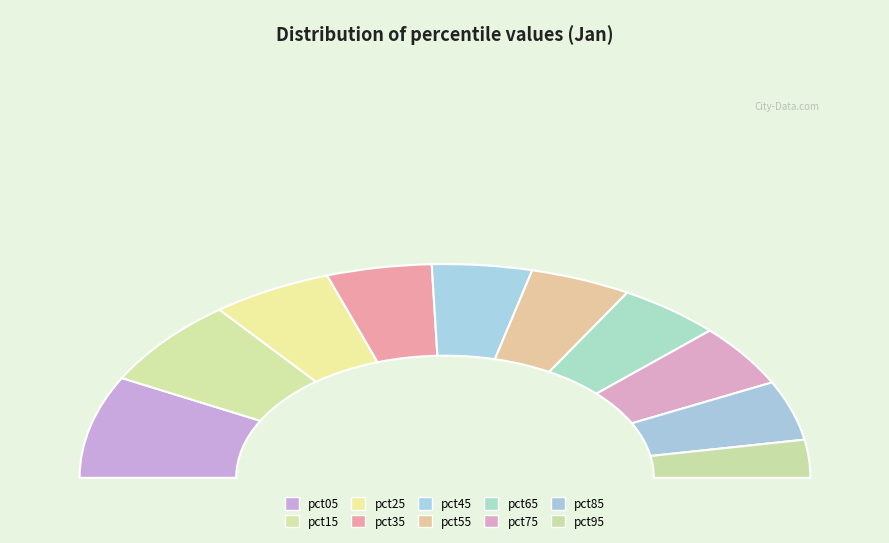

How much of the chart is everything except pct55?

91.1%